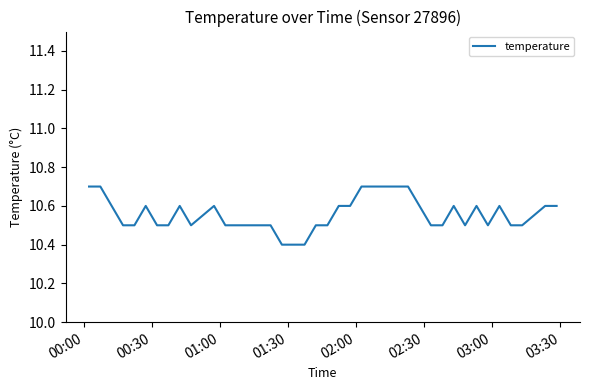

What is the difference between the maximum and minimum values?

0.3